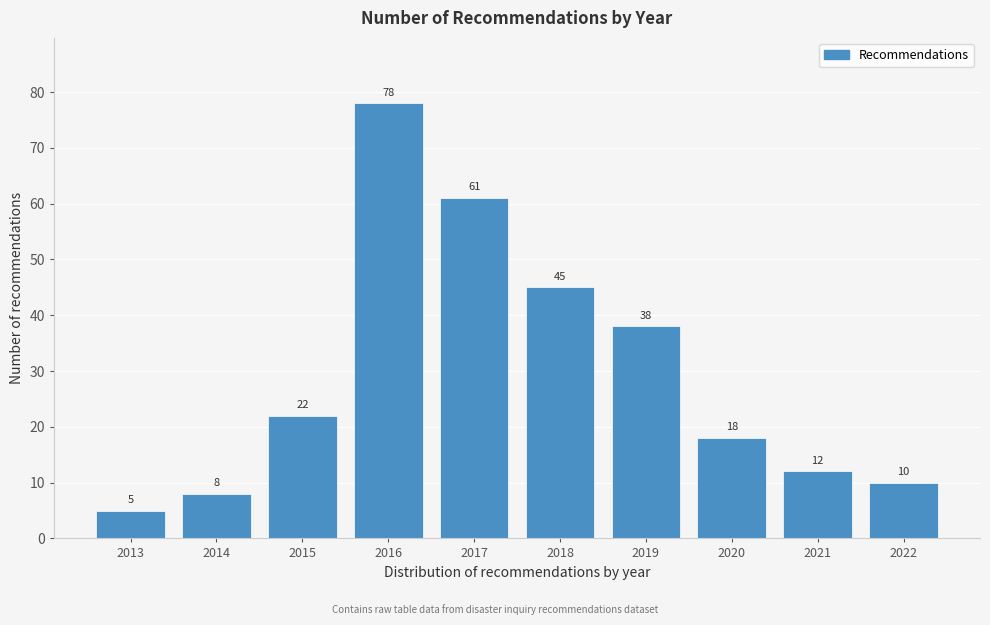

Reading left to right, what are all the values shown in this chart?

5	8	22	78	61	45	38	18	12	10